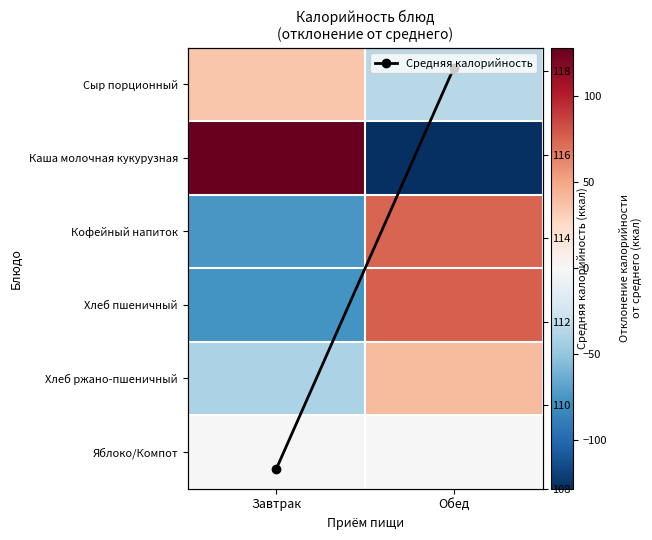

At which label is Хлеб ржано-пшеничный closest to 0?

Завтрак